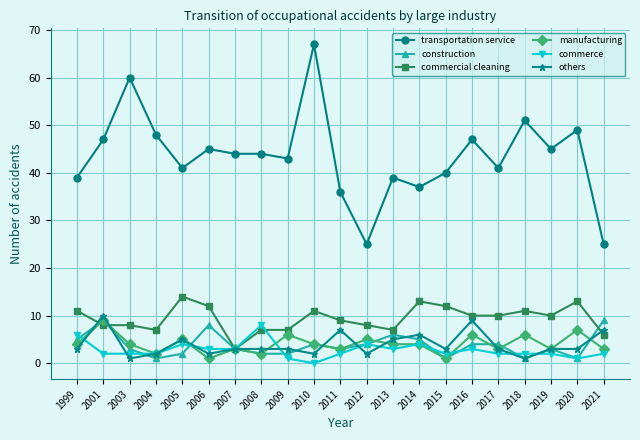

How many distinct data groups are displayed?

6